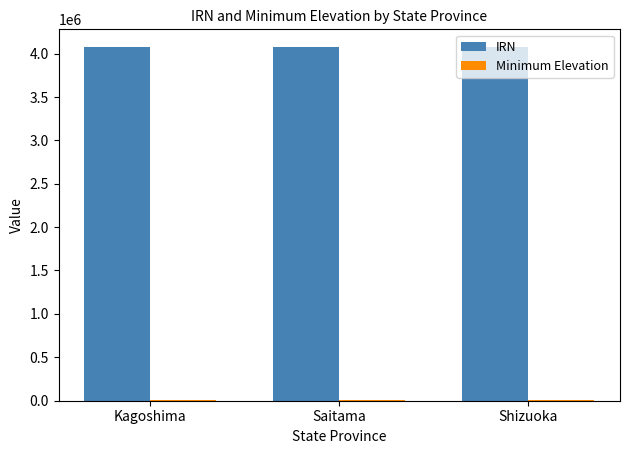

What is the sum of all IRN values?

12232576